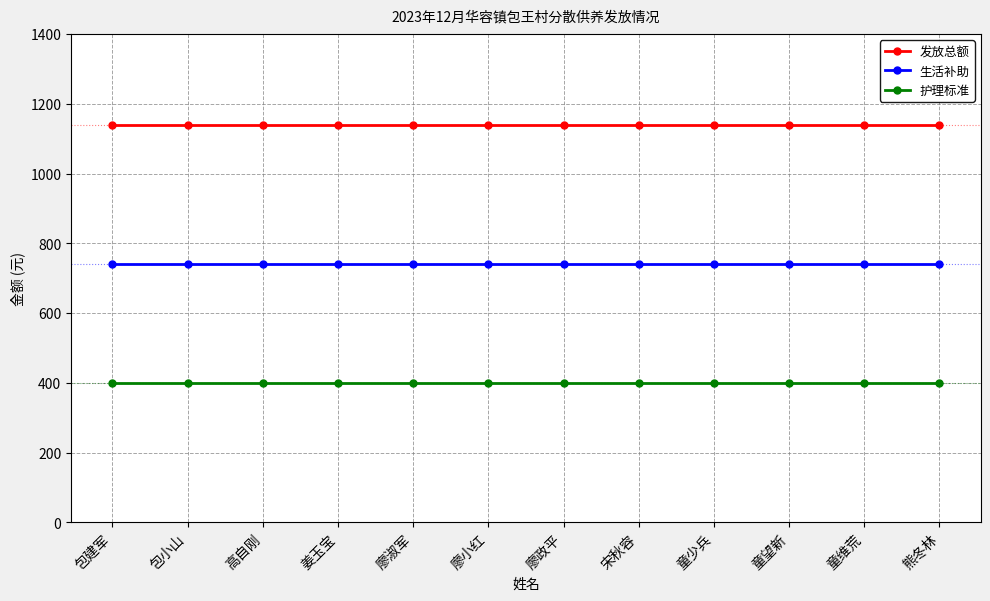

The value of 生活补助 at 童维荒 is 427. True or false?

False